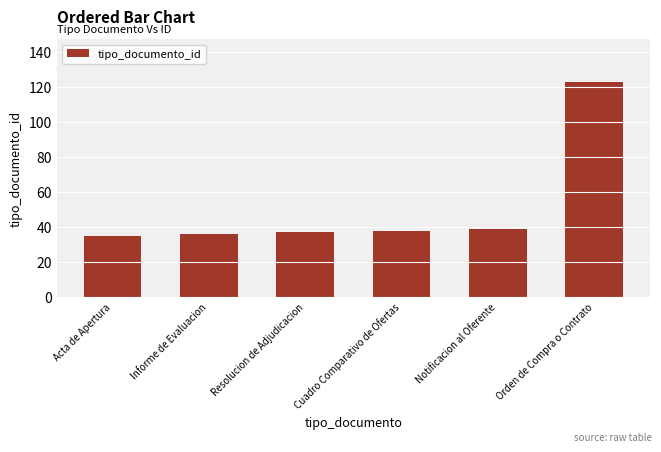

What is the value of the 4th bar from the left?

38